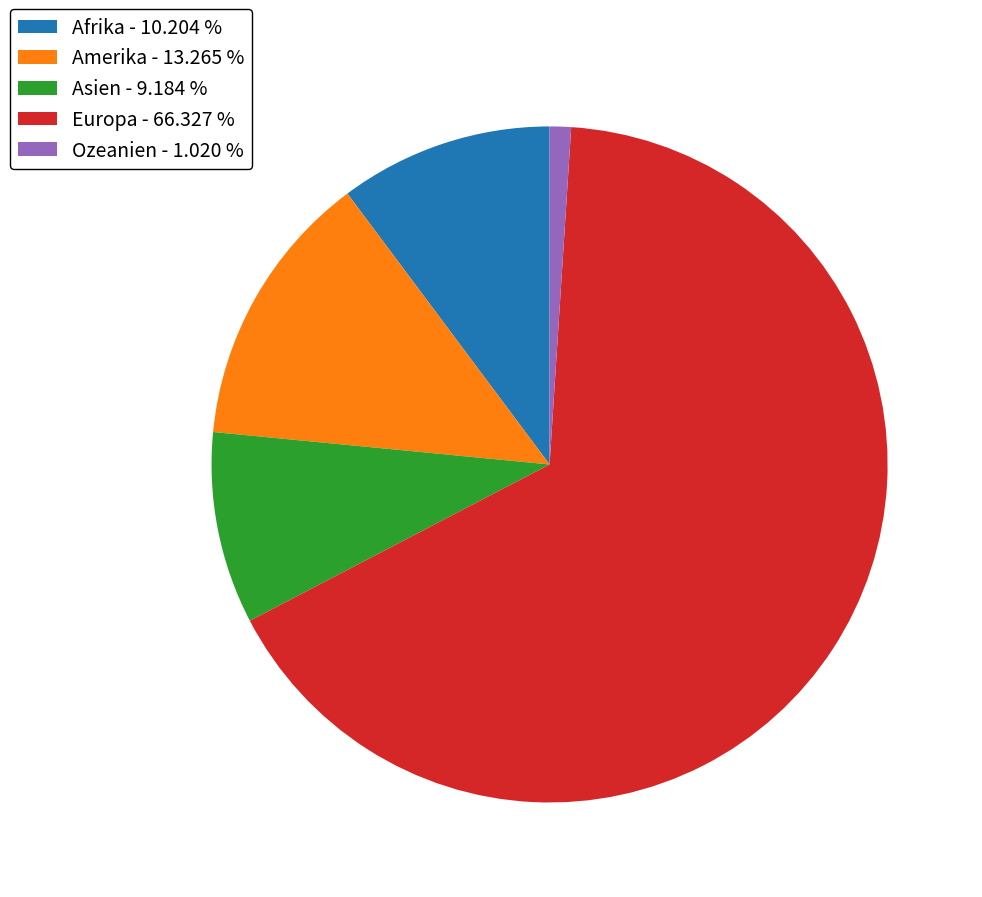

Is the sum of Europa and Amerika greater than half?

Yes